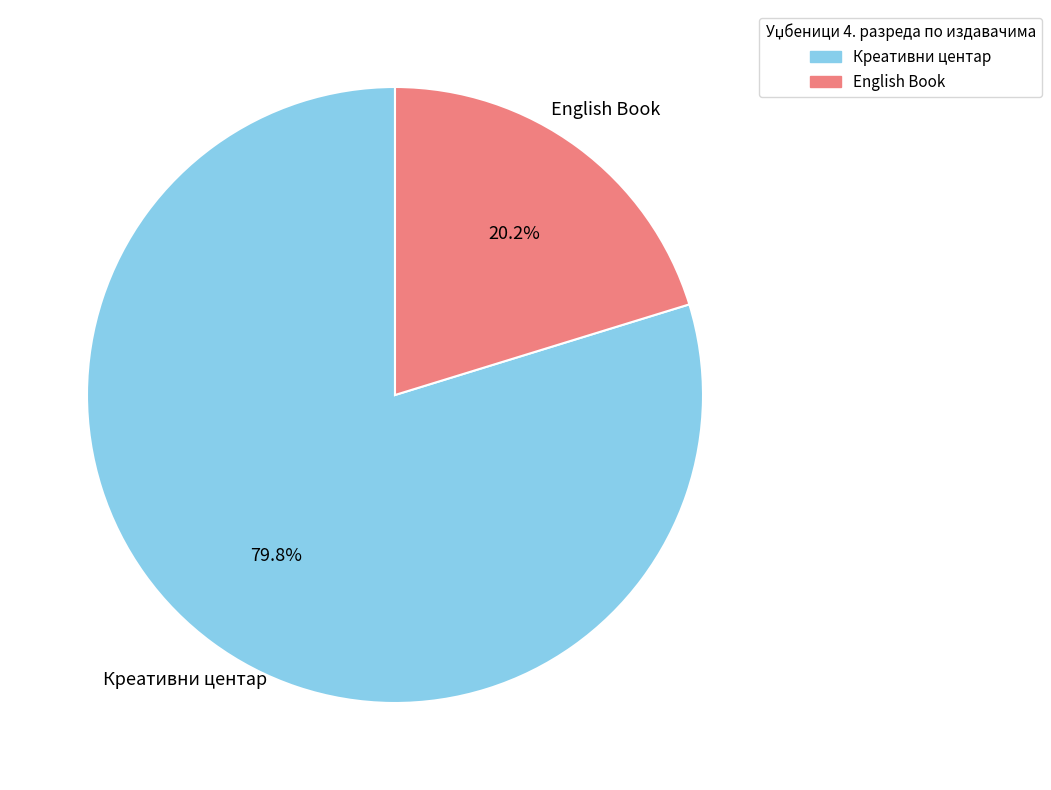

Does any single category account for the majority?

Yes